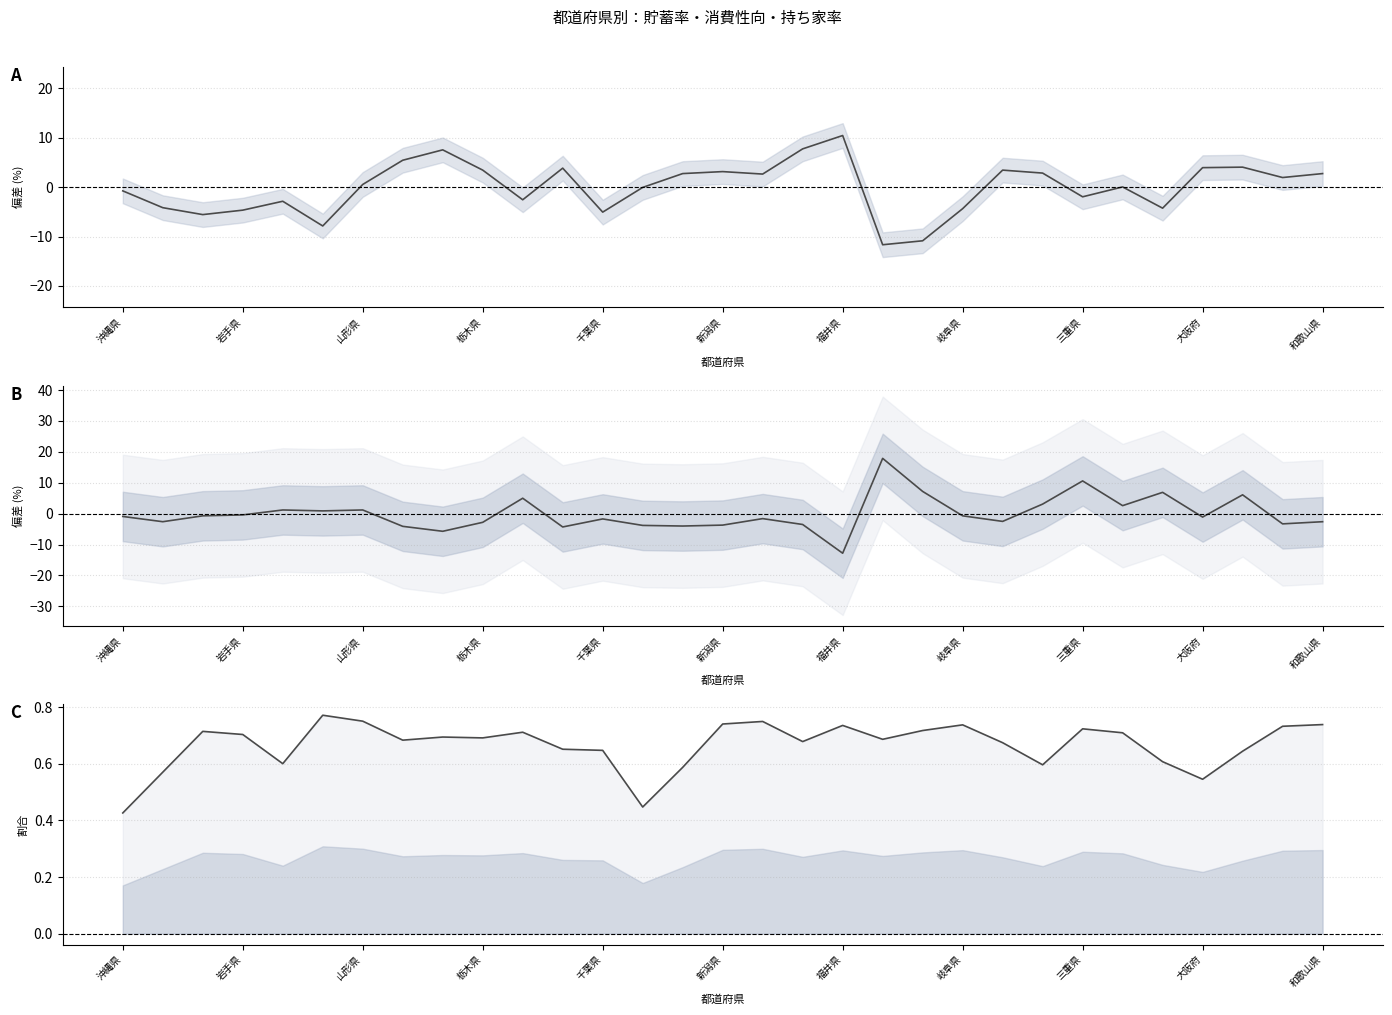

Is it true that 平均貯蓄率（%） equals -4.3 at 26?

True